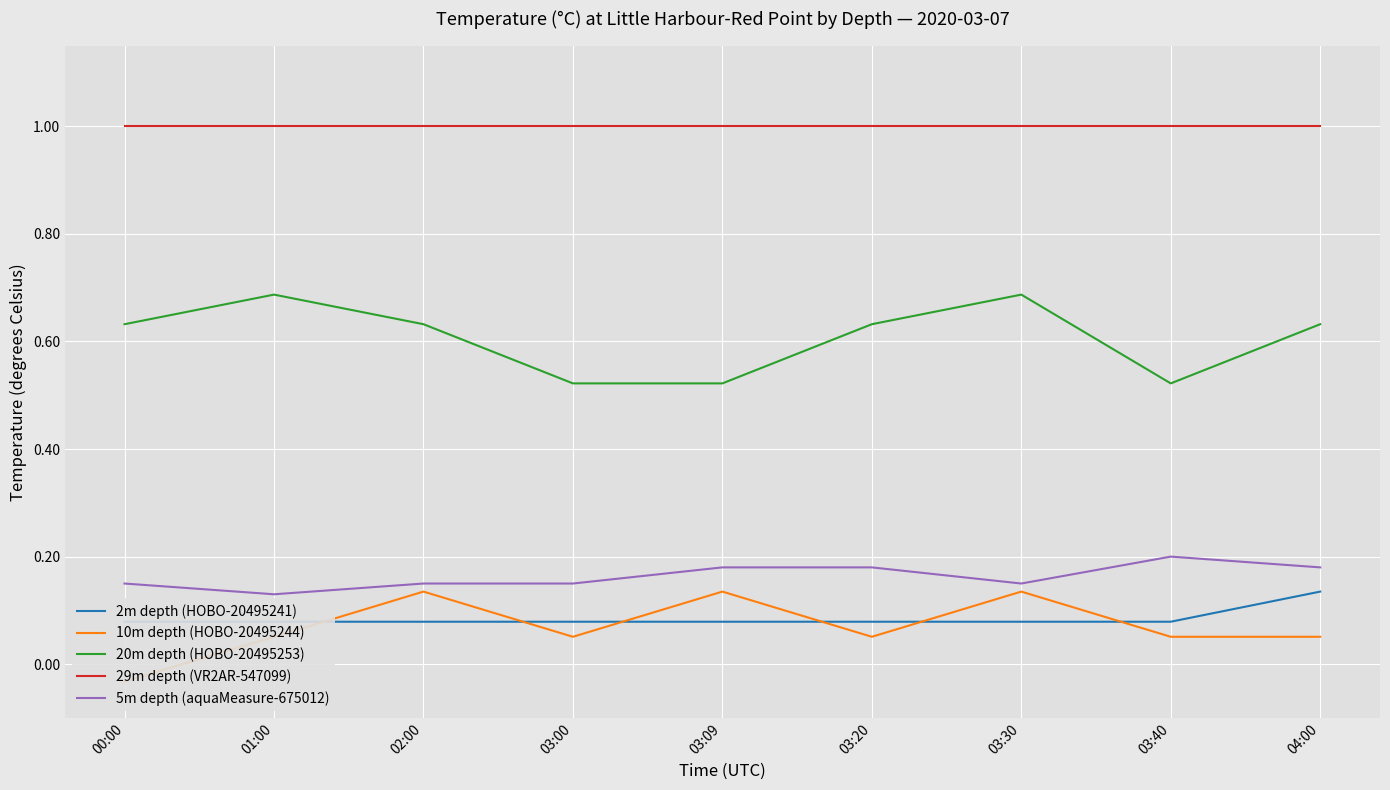

True or false: 5m depth (aquaMeasure-675012) has more than 2 interior local peaks.

False